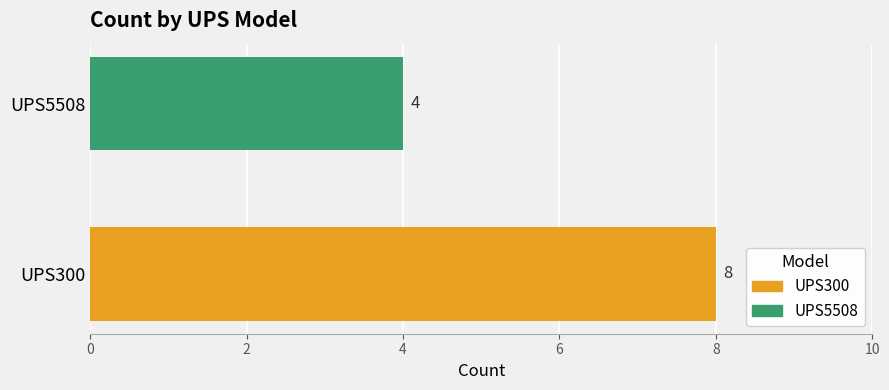

Which series has the widest spread of values?

UPS300